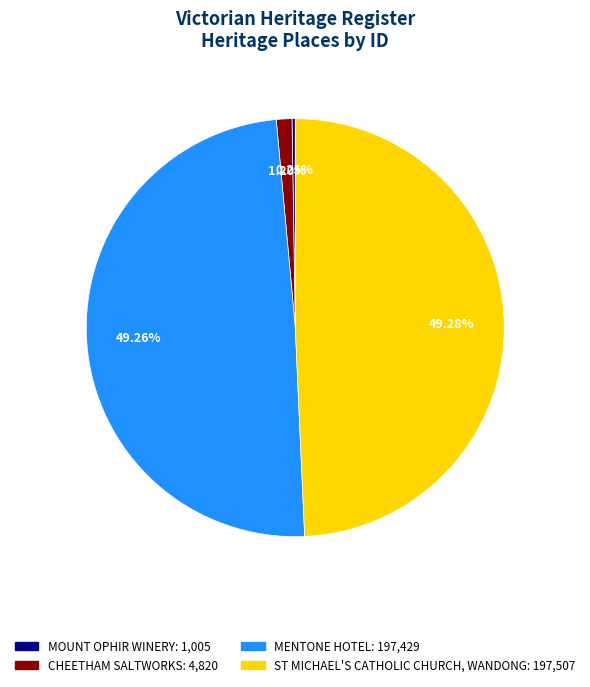

Combined, do MENTONE HOTEL and ST MICHAEL'S CATHOLIC CHURCH, WANDONG account for over 50%?

Yes